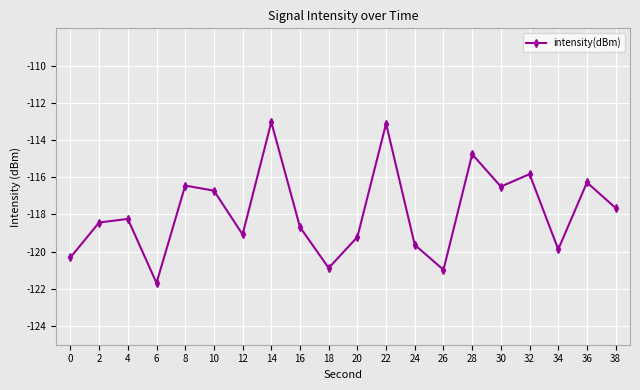

How many series are shown in this chart?

1